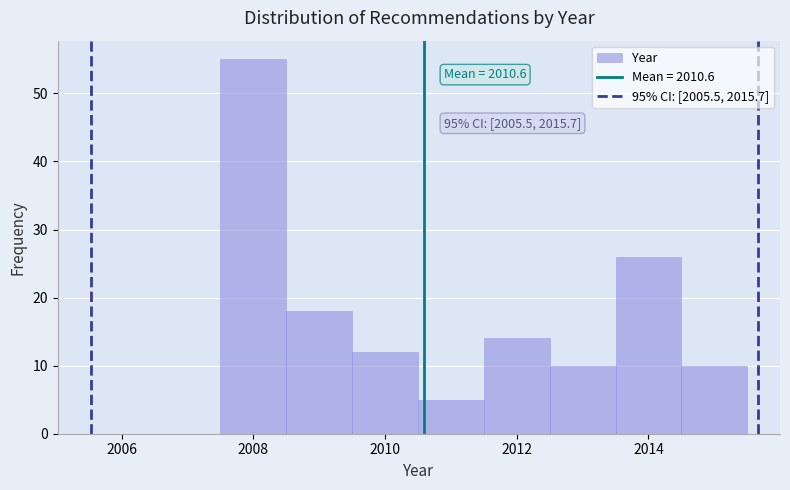

Over which range of the x-axis is the bar tallest?

2007.5 to 2008.5